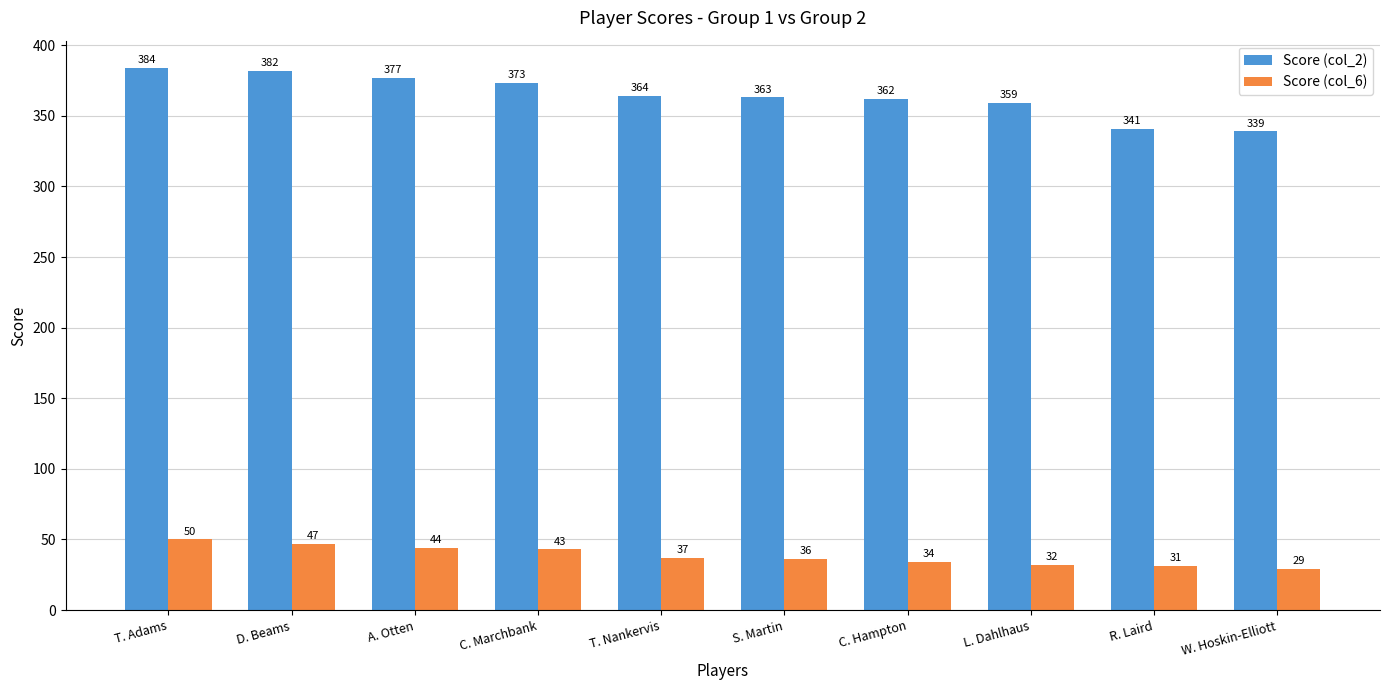

Rank the series by their maximum value, from lowest to highest.

Score (col_6), Score (col_2)